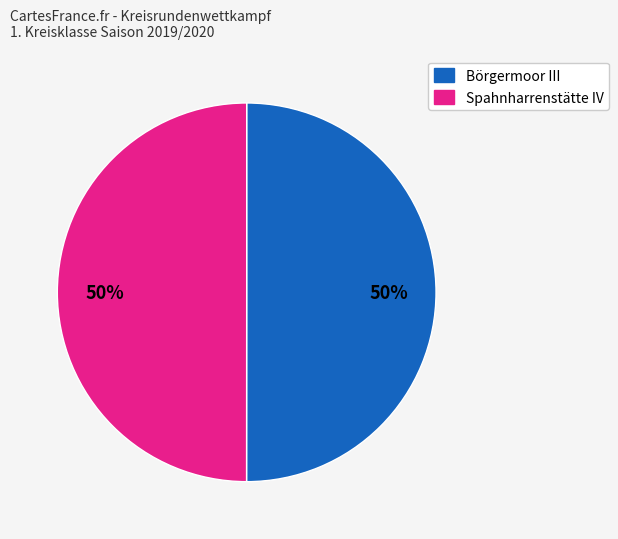

To the nearest percent, what is the average slice percentage?

50%